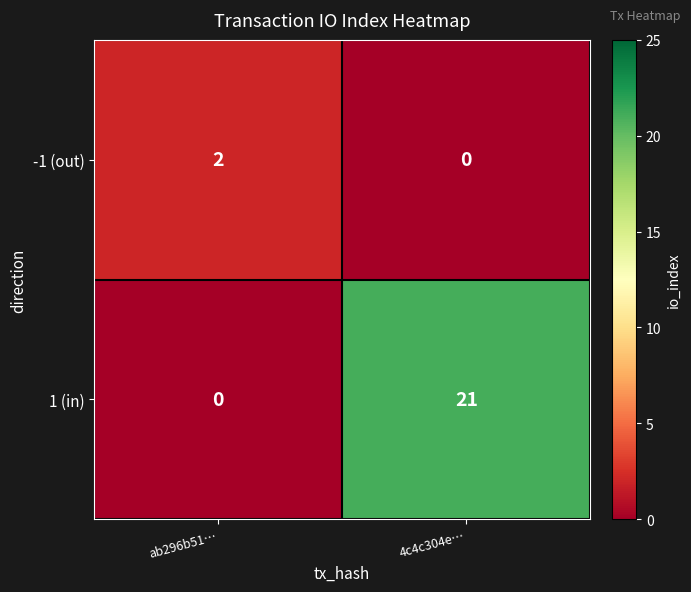

At which label does 1 (in) reach its minimum?

ab296b51…